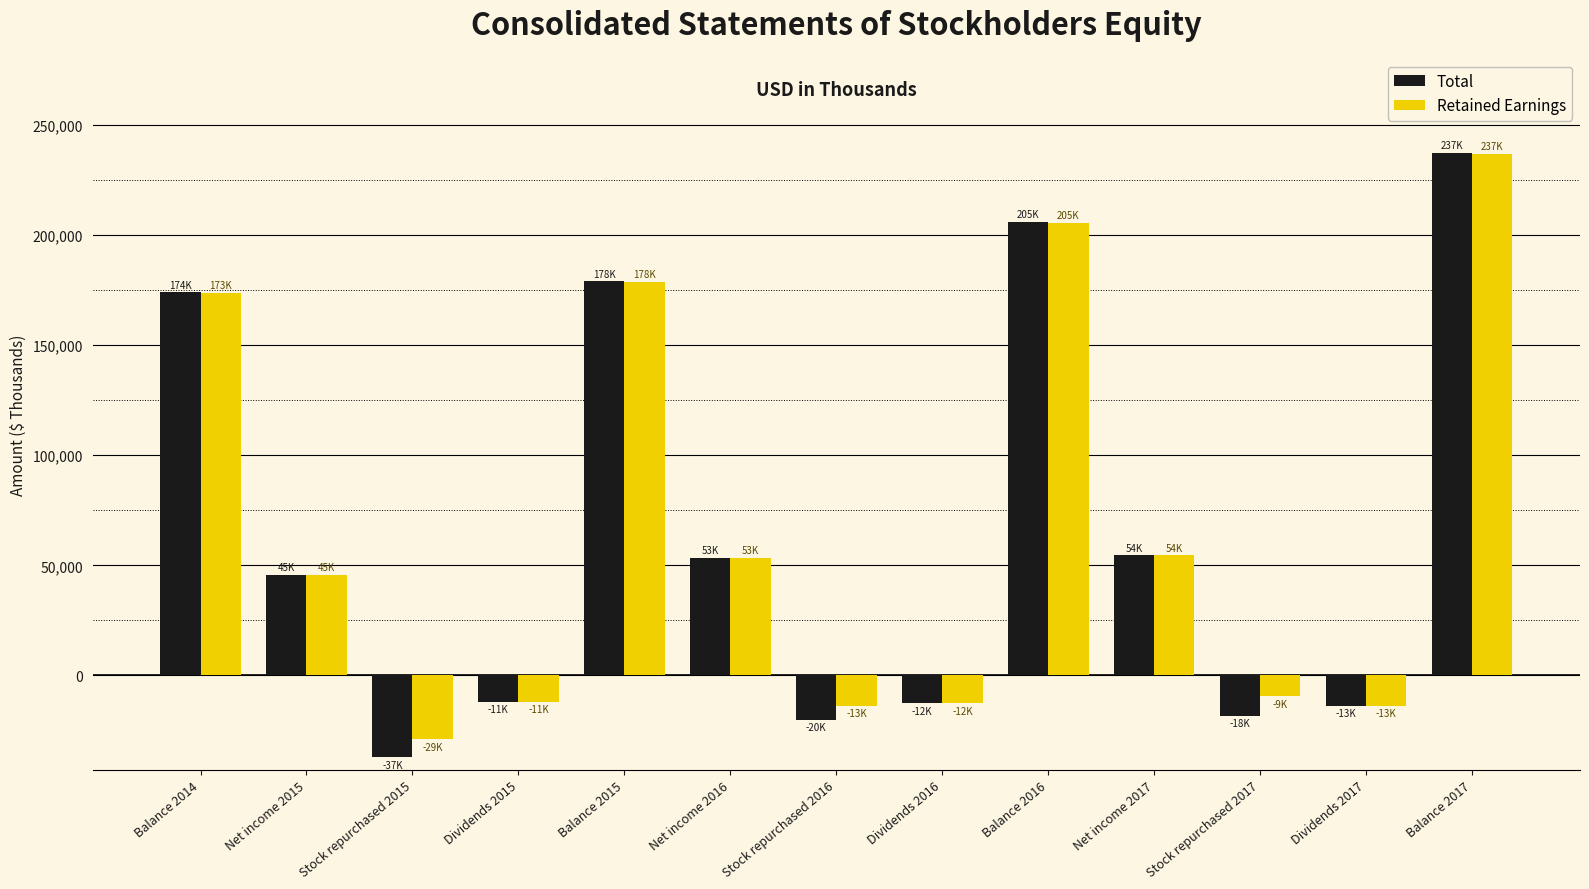

Which category has the lowest value in the Total series?

Stock repurchased 2015